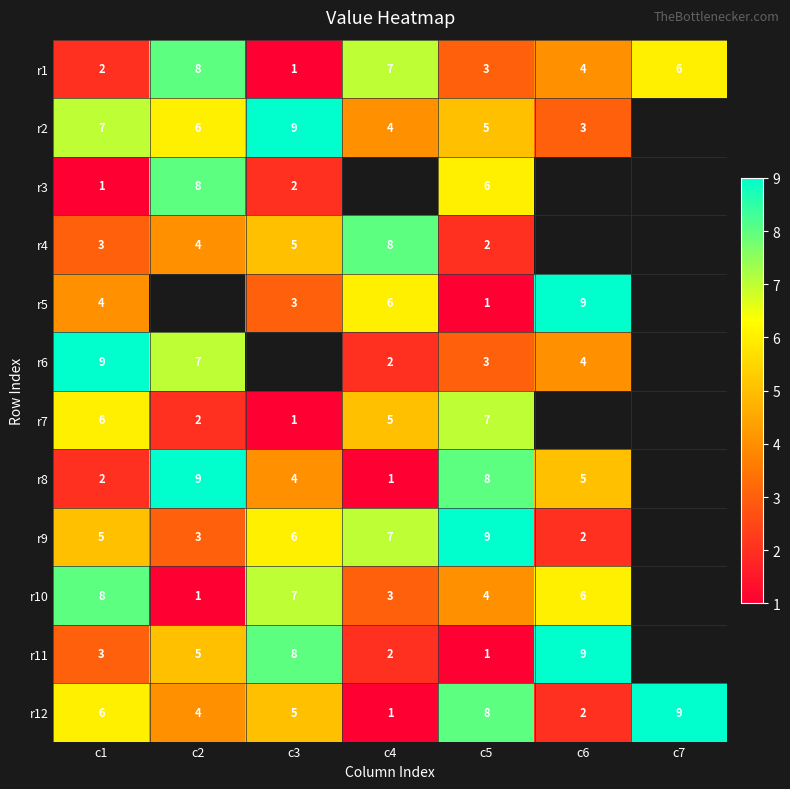

What is the sum of all r1 values?

31